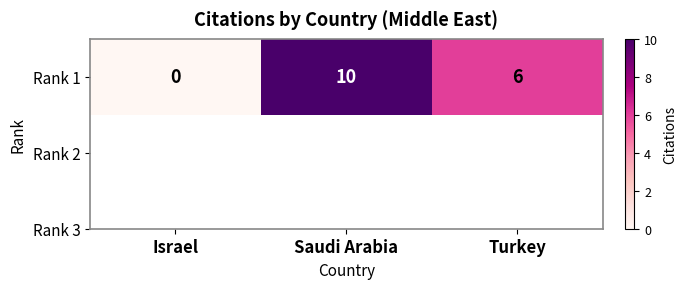

Reading left to right, transcribe all the data shown in this chart.

Israel=0	Saudi Arabia=10	Turkey=6